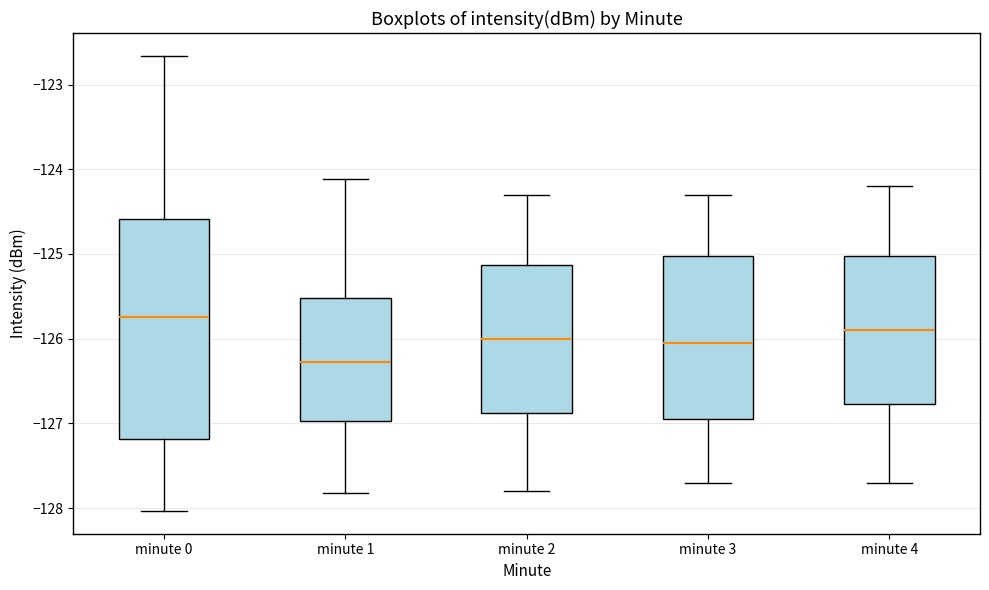

Comparing the boxes themselves (not the whiskers), which one is the tallest?

minute 0